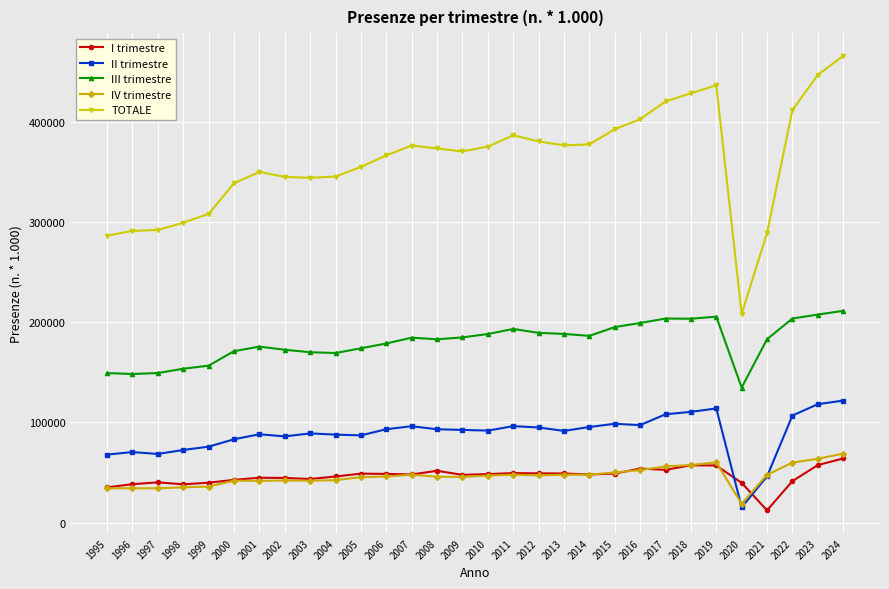

Which category has the highest value in the I trimestre series?

2024